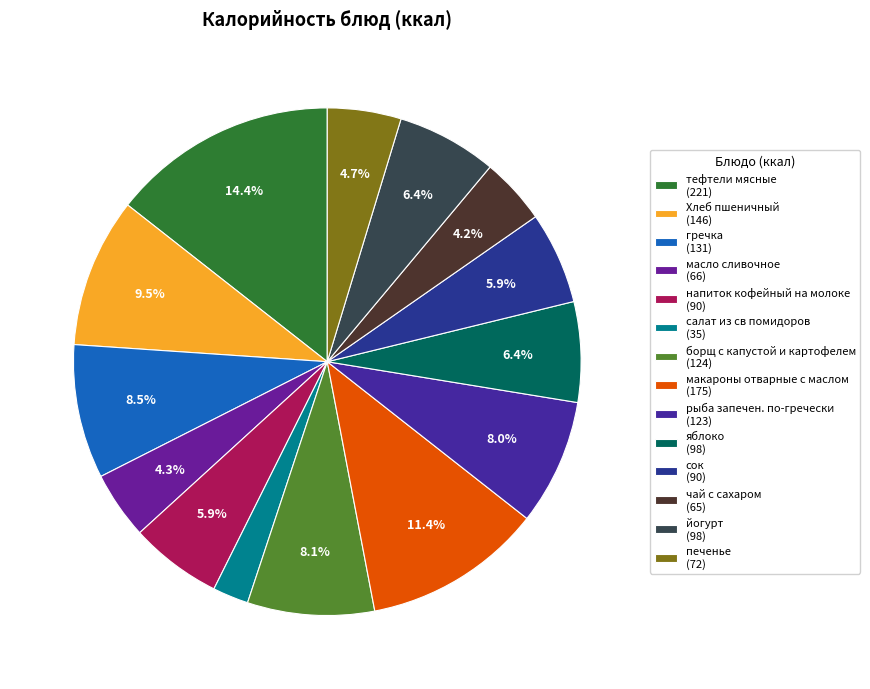

Rank the categories by value from lowest to highest.

салат из св помидоров, чай с сахаром, масло сливочное, печенье, напиток кофейный на молоке, сок, яблоко, йогурт, рыба запечен. по-гречески, борщ с капустой и картофелем, гречка, Хлеб пшеничный, макароны отварные с маслом, тефтели мясные